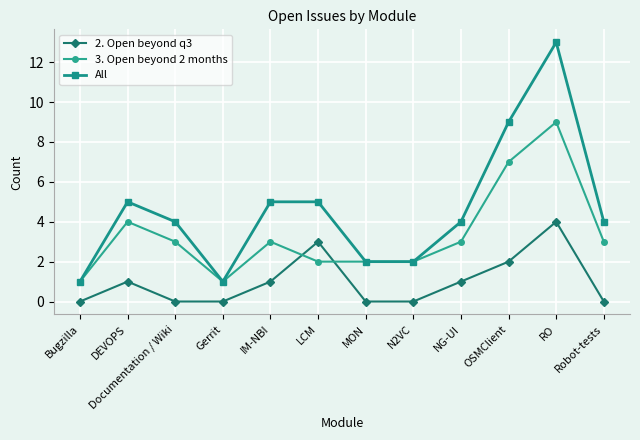

Reading left to right, transcribe all the data shown in this chart.

2. Open beyond q3: 0	1	0	0	1	3	0	0	1	2	4	0
3. Open beyond 2 months: 1	4	3	1	3	2	2	2	3	7	9	3
All: 1	5	4	1	5	5	2	2	4	9	13	4